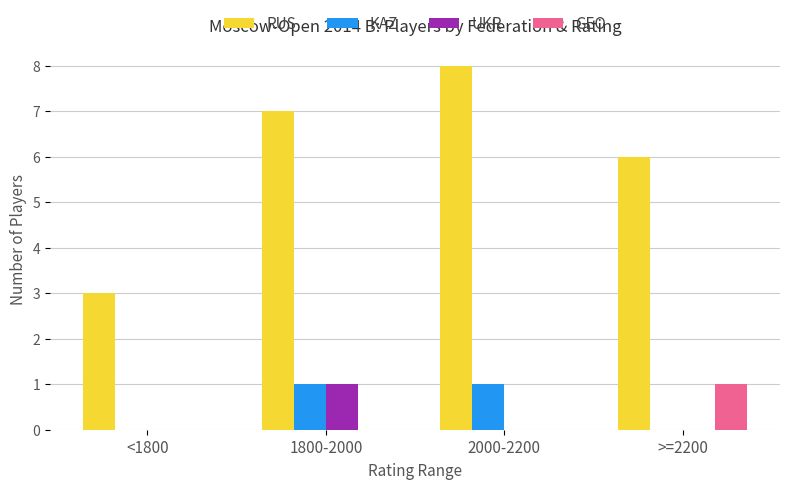

What is the total value across all series at <1800?

3